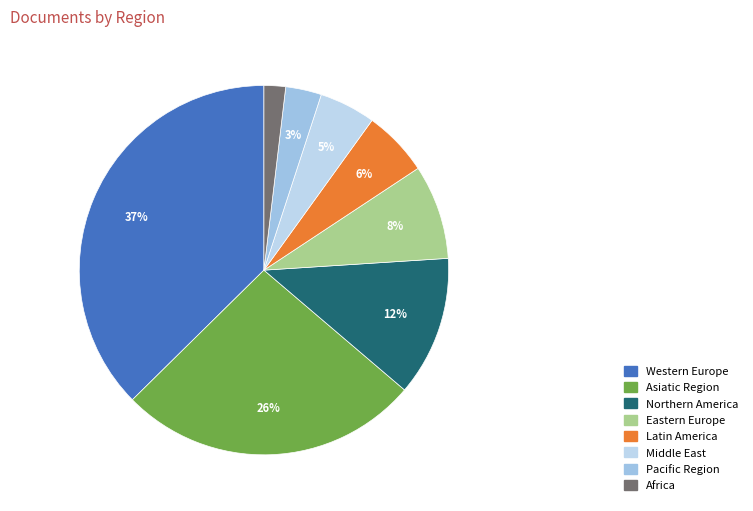

The Middle East slice represents 16% of the pie. True or false?

False